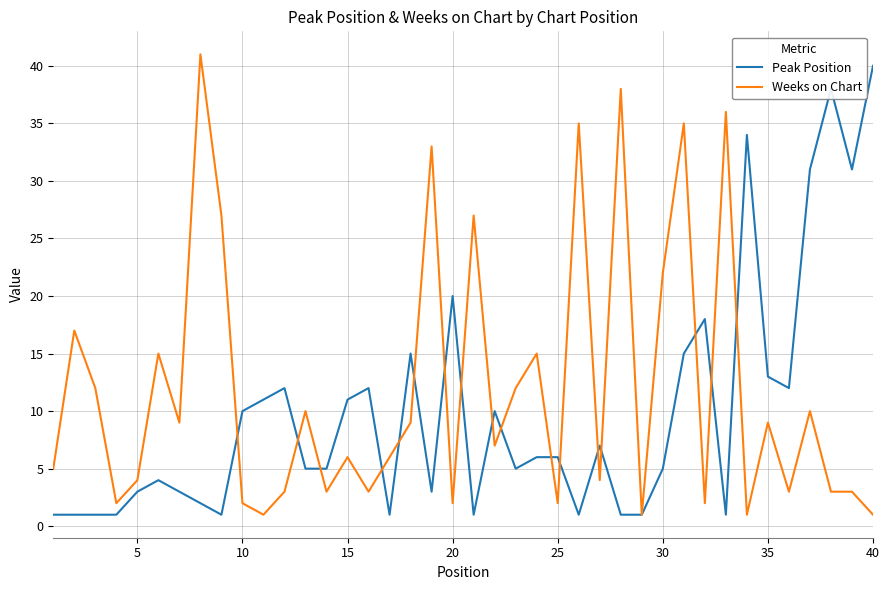

Which series has the largest total across all categories?

Weeks on Chart